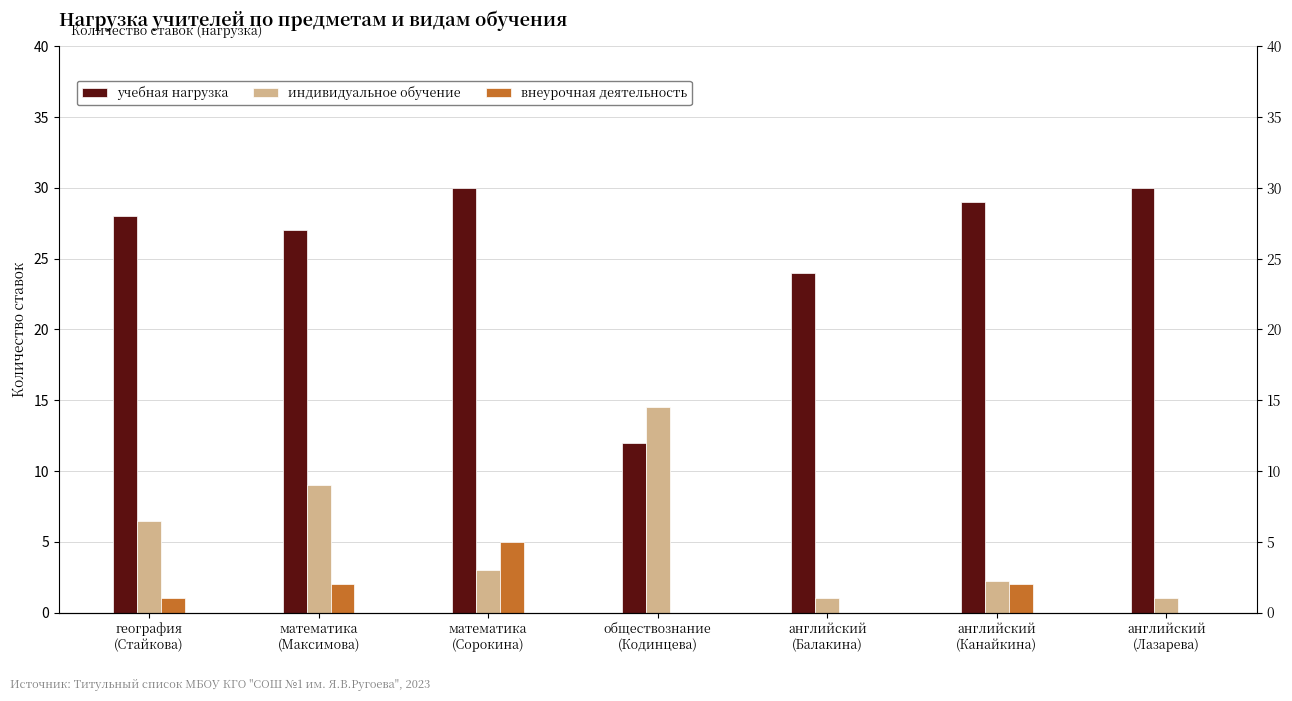

Is the value of учебная нагрузка at география
(Стайкова) greater than the value of внеурочная деятельность at обществознание
(Кодинцева)?

Yes